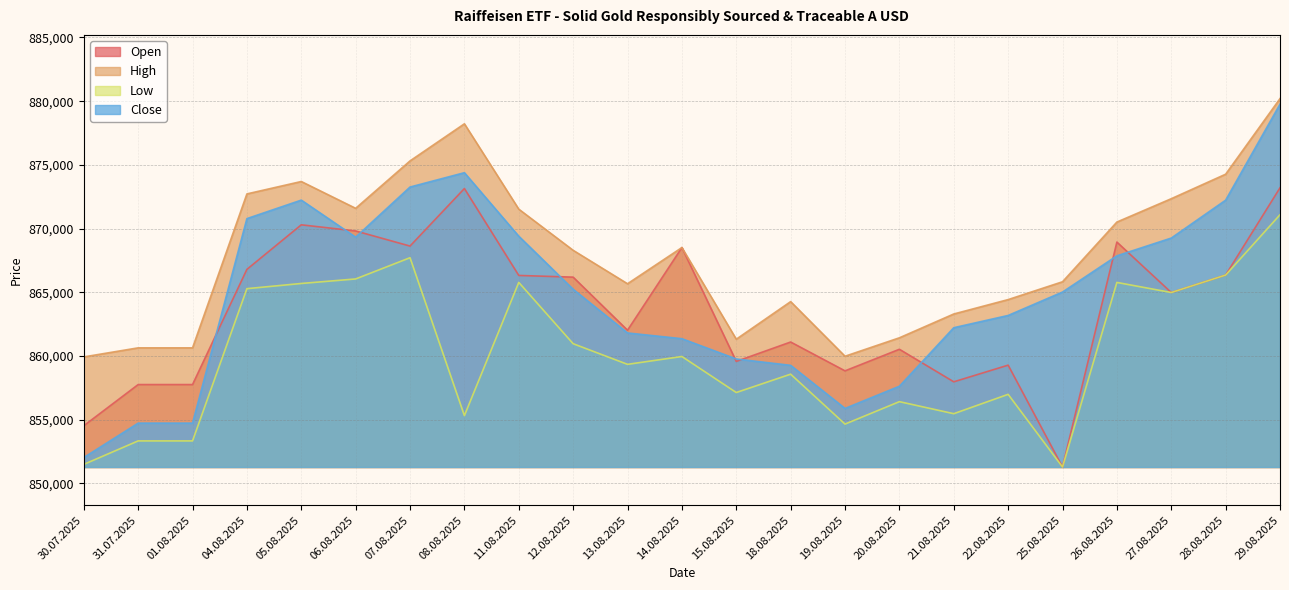

What position from the right is 27.08.2025?

3